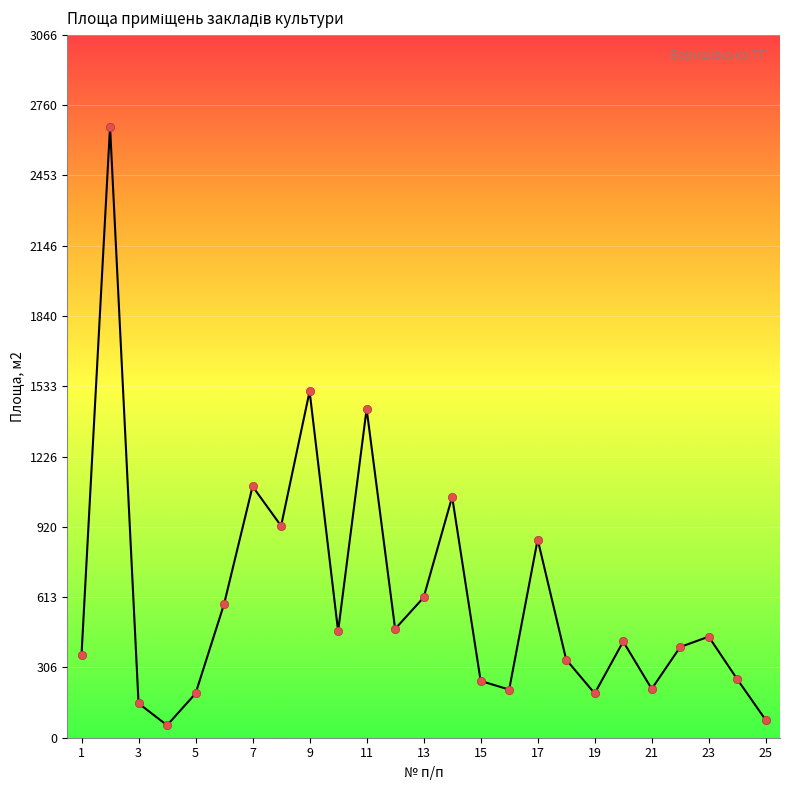

How many points are higher than both their immediate neighbors (excluding endpoints)?

8